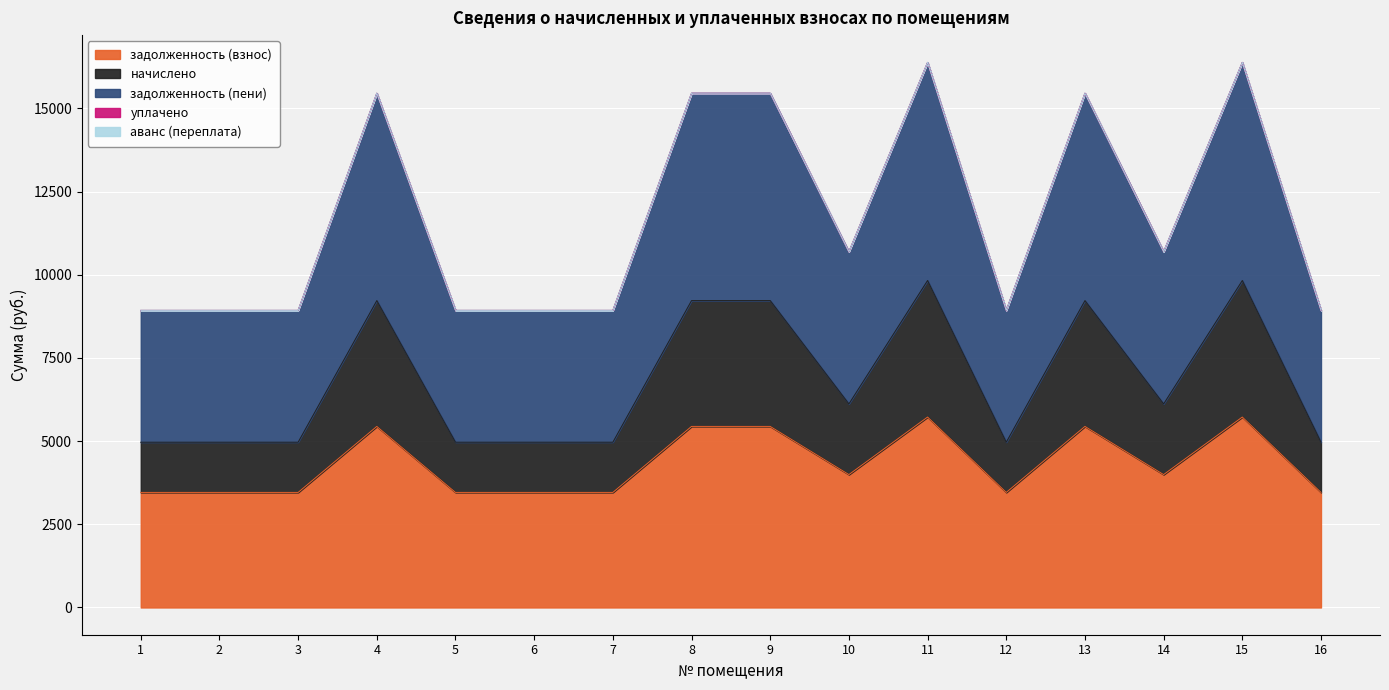

In задолженность (взнос), how many points are higher than both neighbors (excluding endpoints)?

4